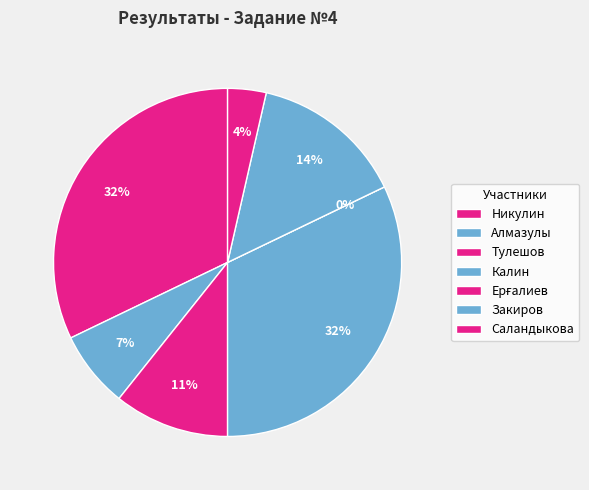

Is the sum of Саландыкова and Закиров greater than half?

No